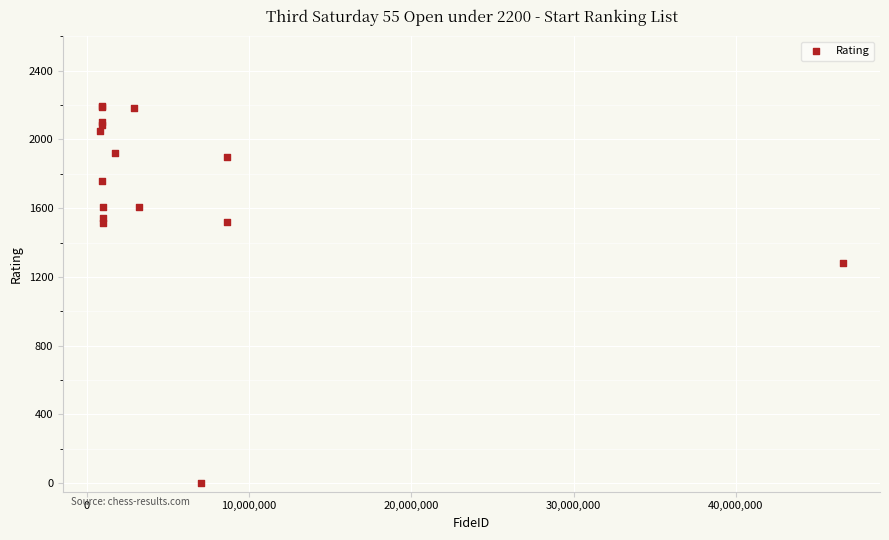

What Y value in the scatter plot is closest to 1098?

1283